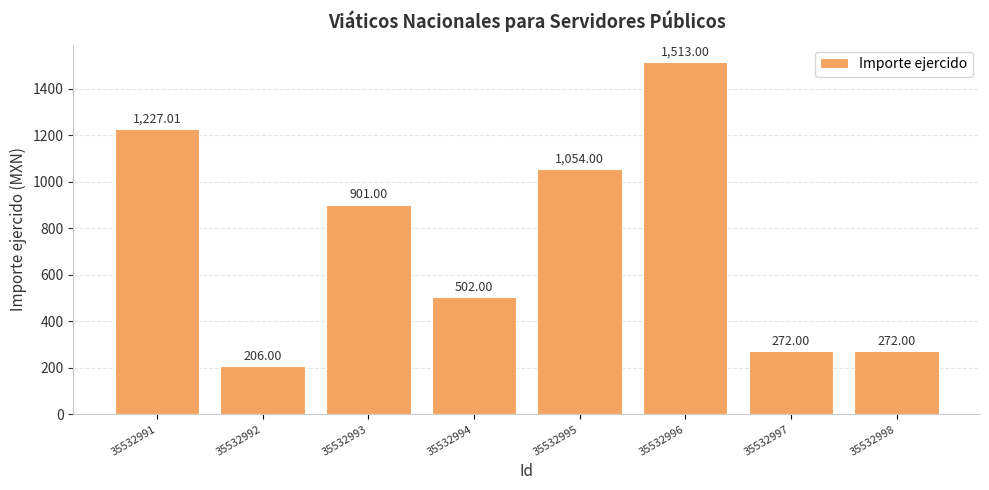

What is the change in value from 35532992 to 35532993?

+695.0